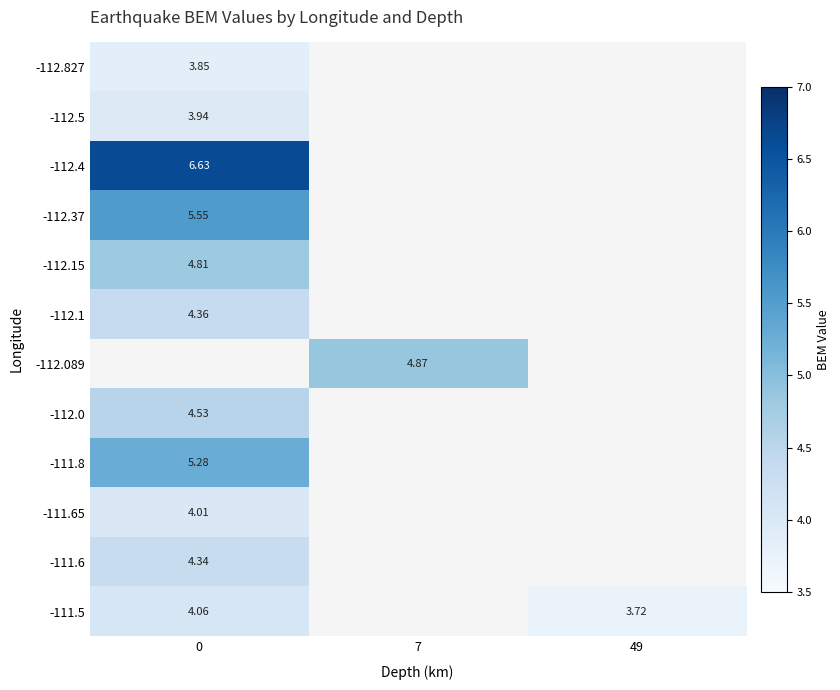

List the labels in order of -112.5 value, largest first.

0, 7, 49